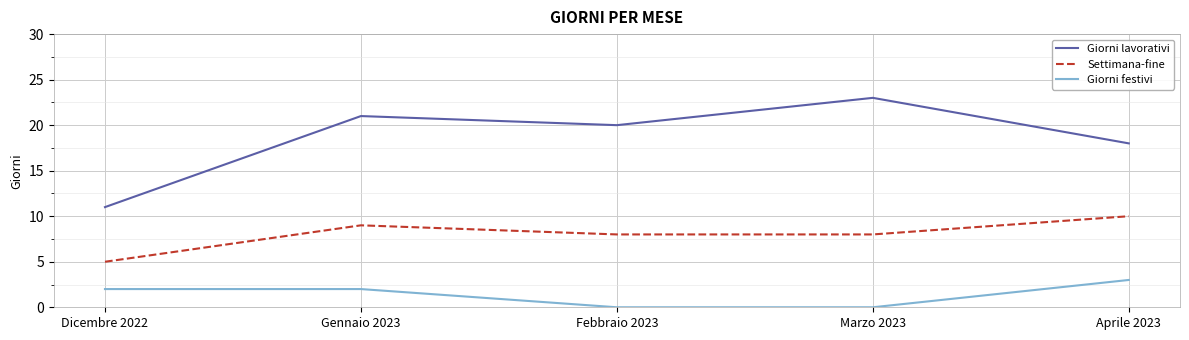

True or false: Giorni lavorativi and Settimana-fine cross at least once.

False